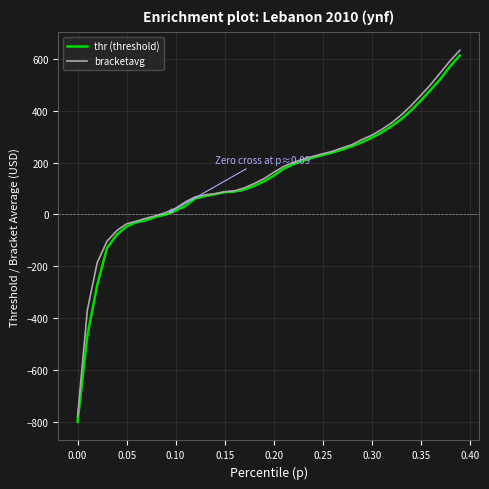

What is the smallest value displayed?

-800.0